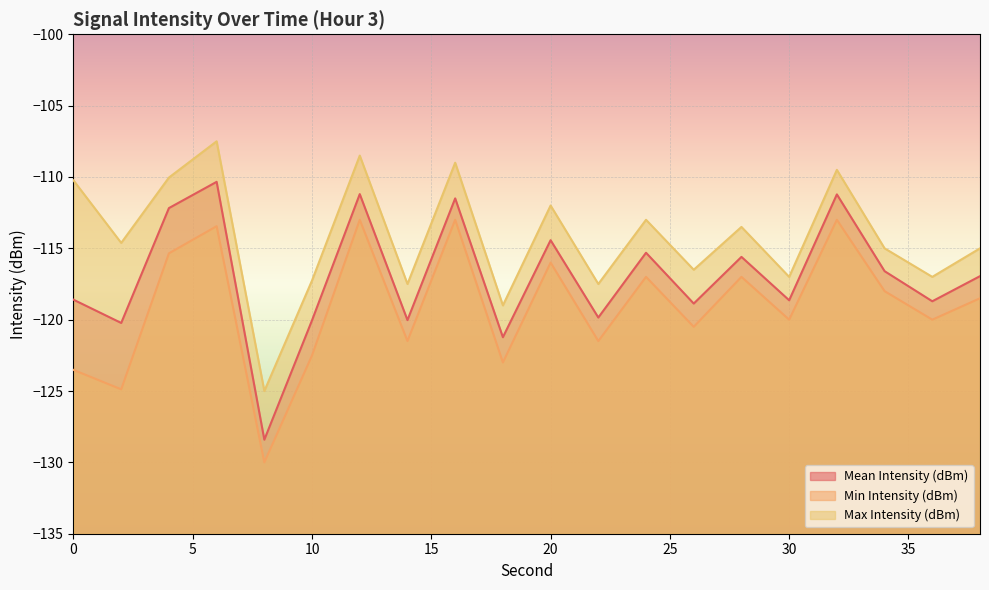

Which series has the widest spread of values?

Mean Intensity (dBm)